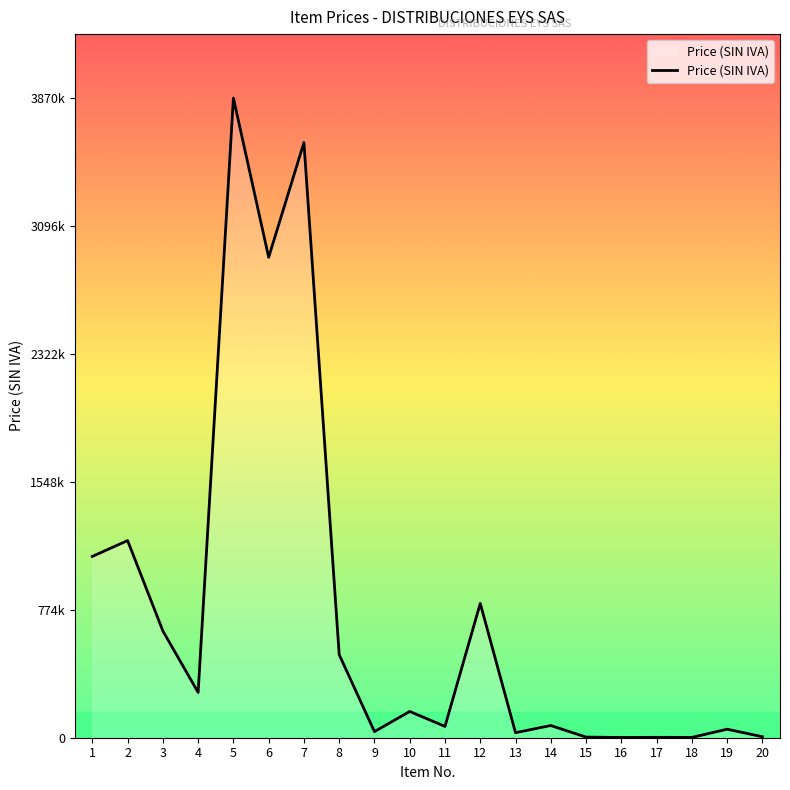

Rank the categories by value from lowest to highest.

16, 18, 17, 15, 20, 13, 9, 19, 11, 14, 10, 4, 8, 3, 12, 1, 2, 6, 7, 5